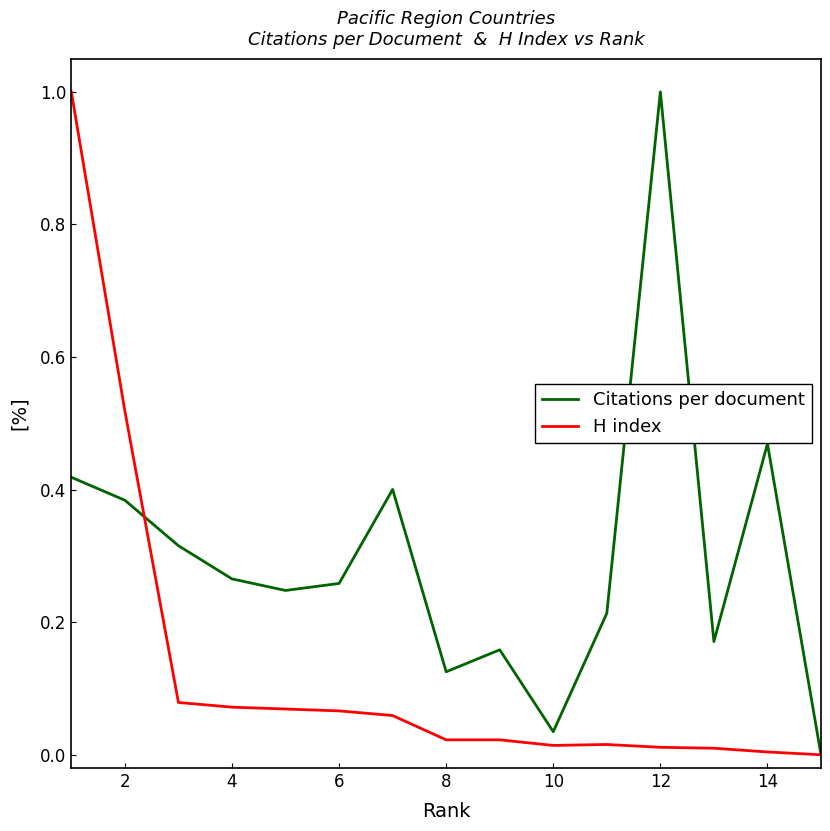

Which series has the largest total across all categories?

Citations per document